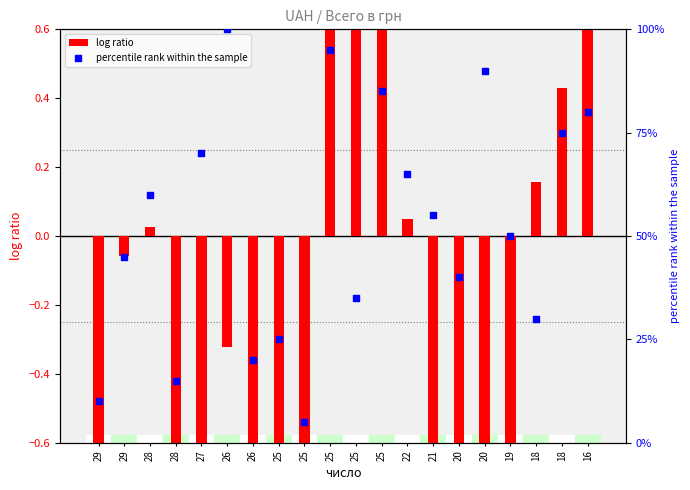

What is the total value across all series at 22?

65.1